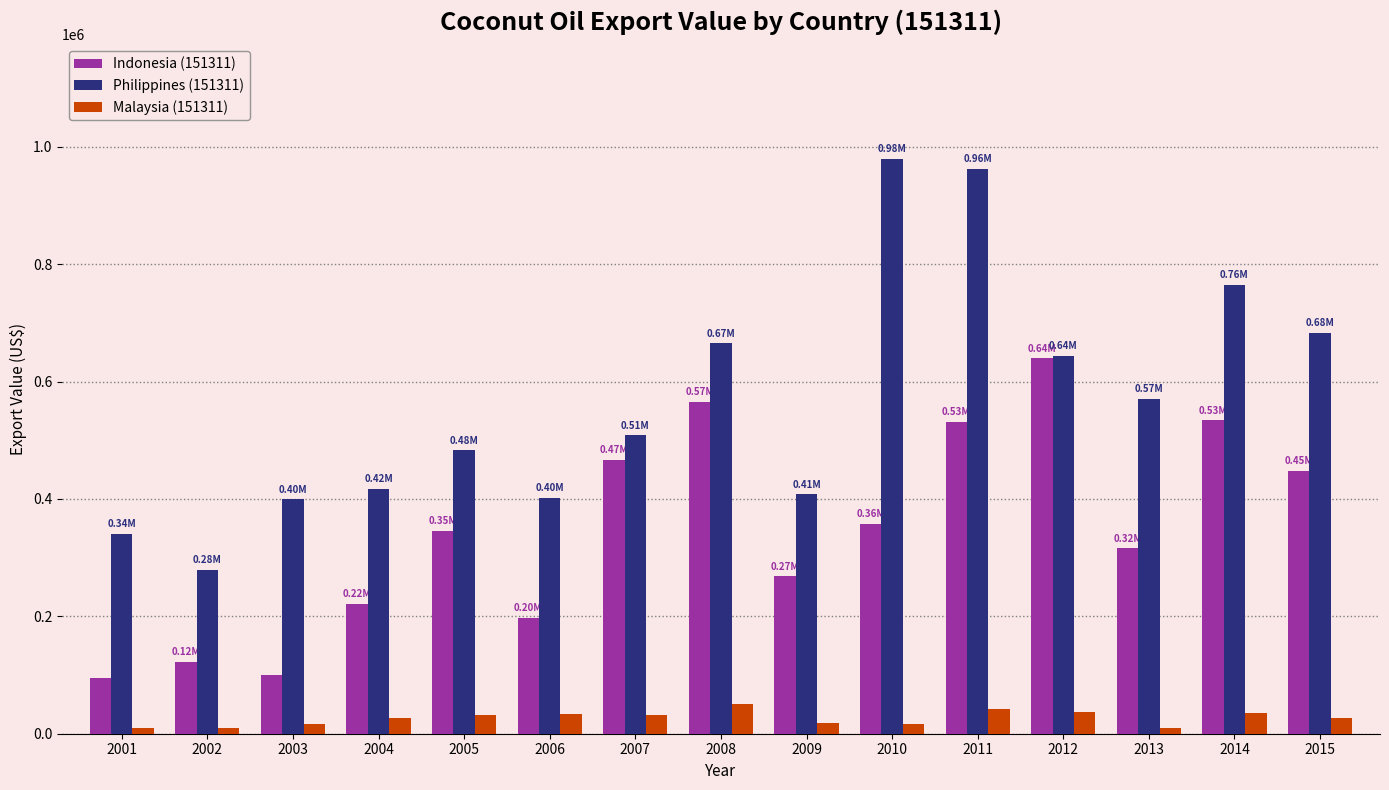

Which series changed the most between 2006 and 2012?

Indonesia (151311)